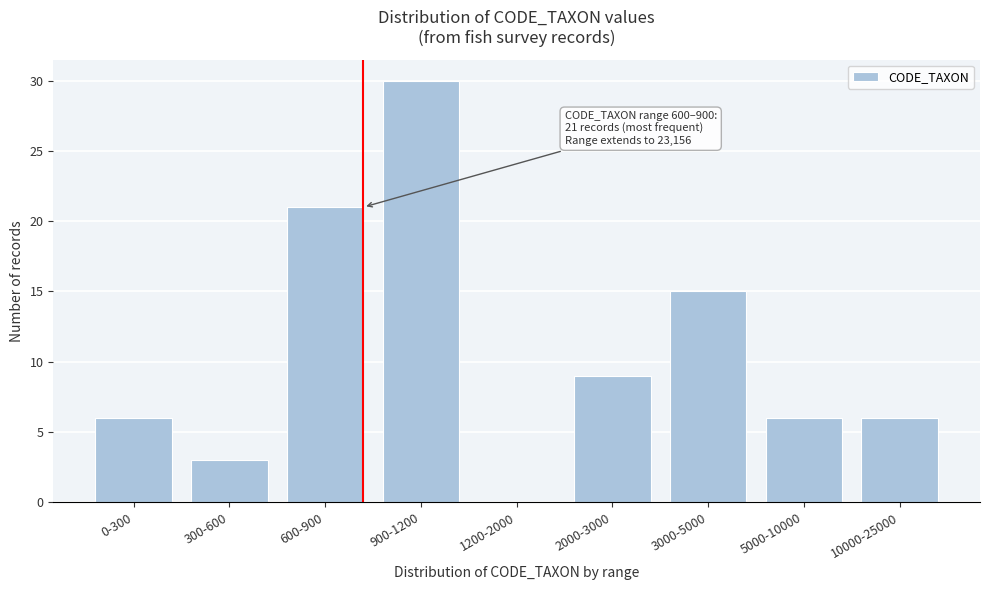

Reading left to right, what are all the values shown in this chart?

0-300=6	300-600=3	600-900=21	900-1200=30	1200-2000=0	2000-3000=9	3000-5000=15	5000-10000=6	10000-25000=6